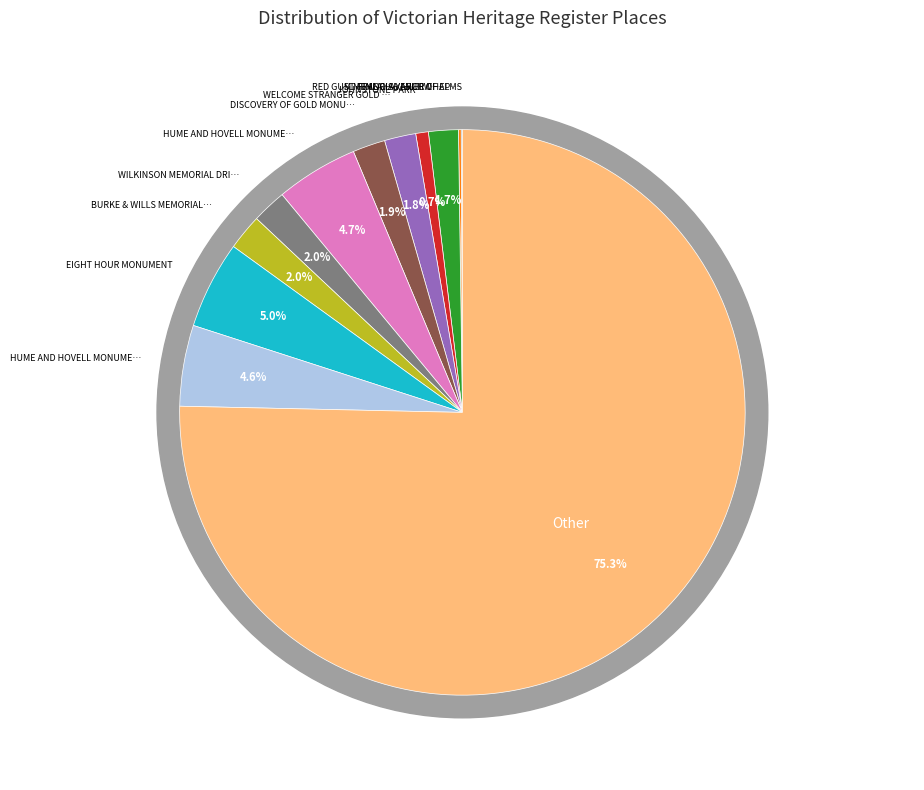

To the nearest percent, what portion does HUME AND HOVELL MONUMENT (KILMORE) represent?

5%